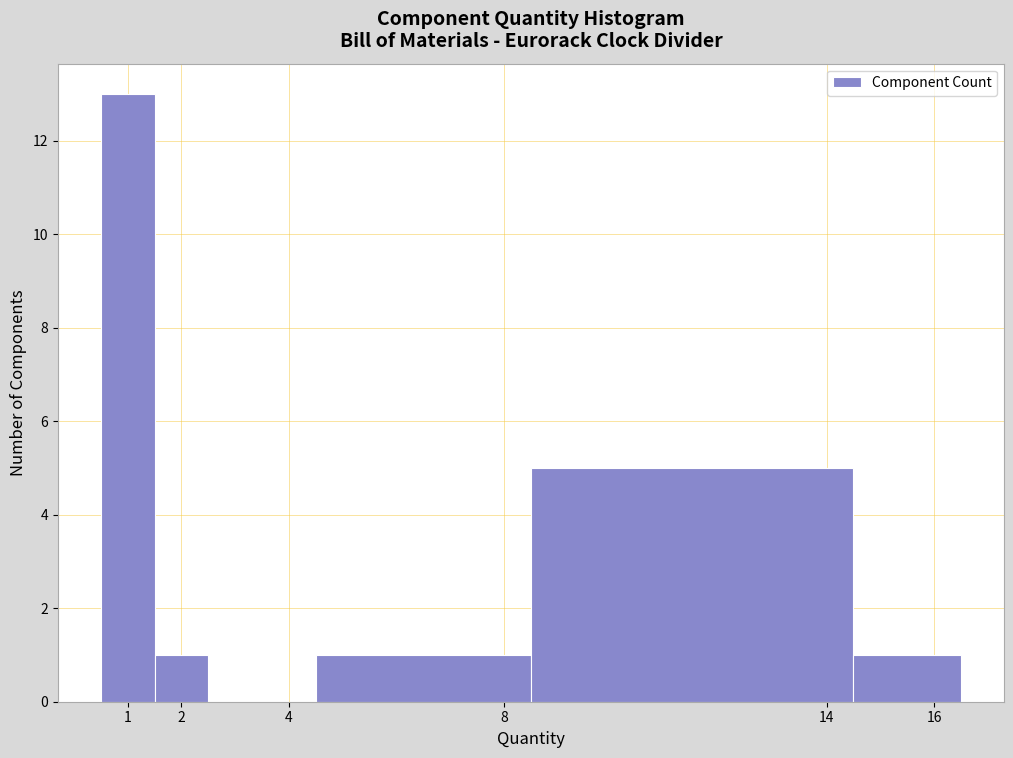

Reading left to right, list every bar in this chart as the range it spans on the x-axis followed by its height. The values are not printed on the chart, so give them approximately, as read against the axis.

0.5 to 1.5: 13
1.5 to 2.5: 1
2.5 to 4.5: 0
4.5 to 8.5: 1
8.5 to 14.5: 5
14.5 to 16.5: 1